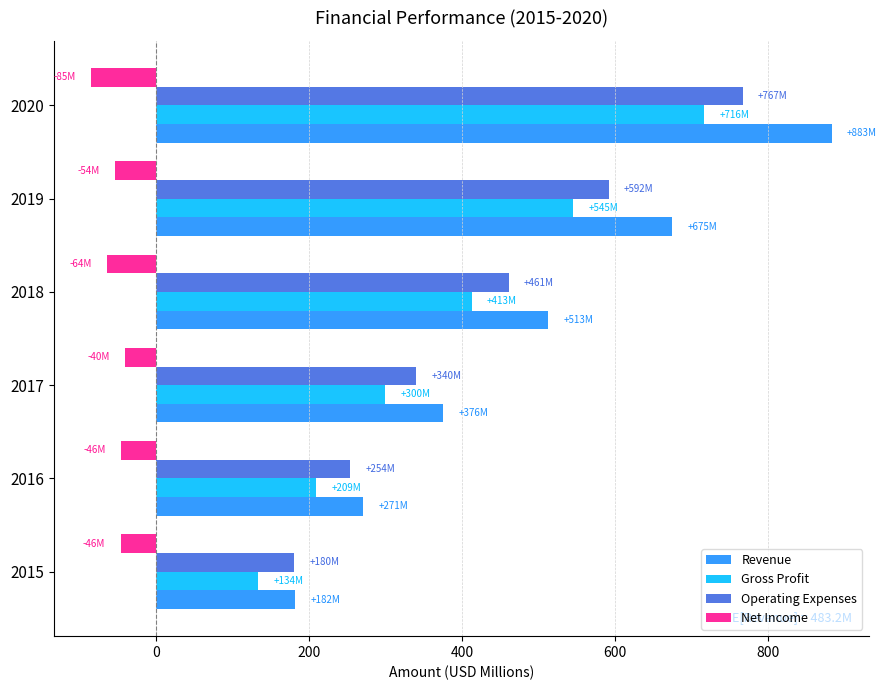

Rank the series by their maximum value, from highest to lowest.

Revenue, Operating Expenses, Gross Profit, Net Income